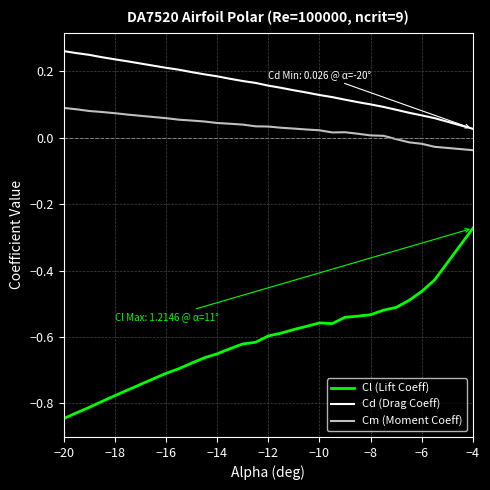

True or false: Cm (Moment Coeff) and Cl (Lift Coeff) intersect in this chart.

False